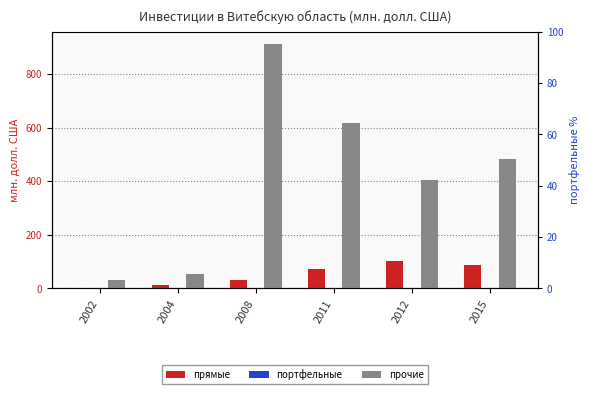

Which category has the lowest value in the портфельные series?

2002